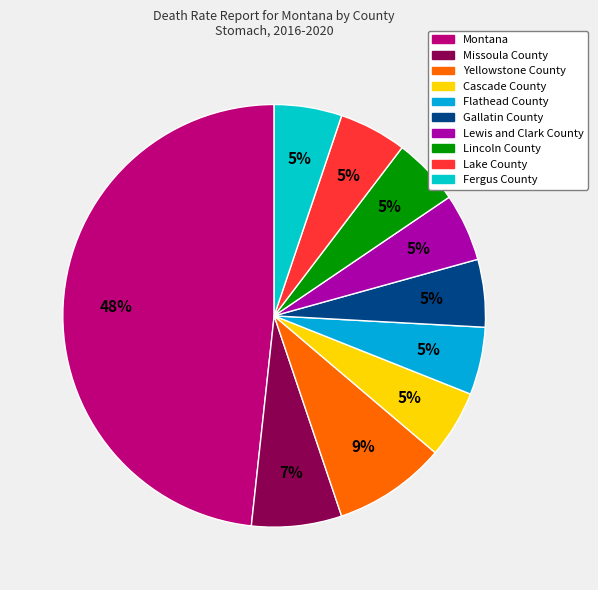

To the nearest percent, what portion does Missoula County represent?

7%